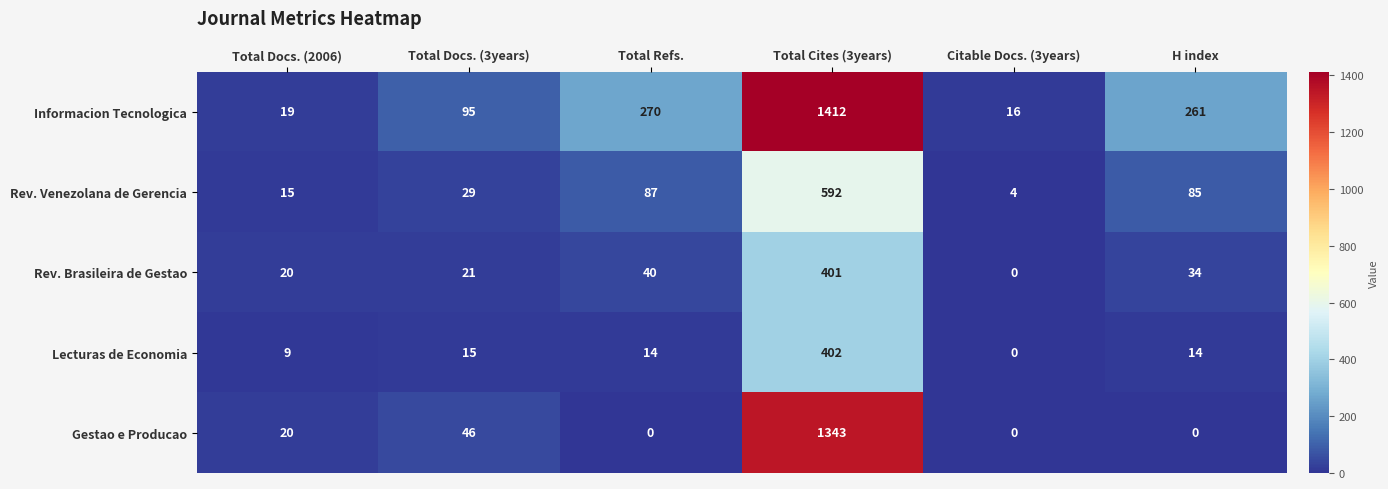

At how many categories does at least one series exceed 373?

1